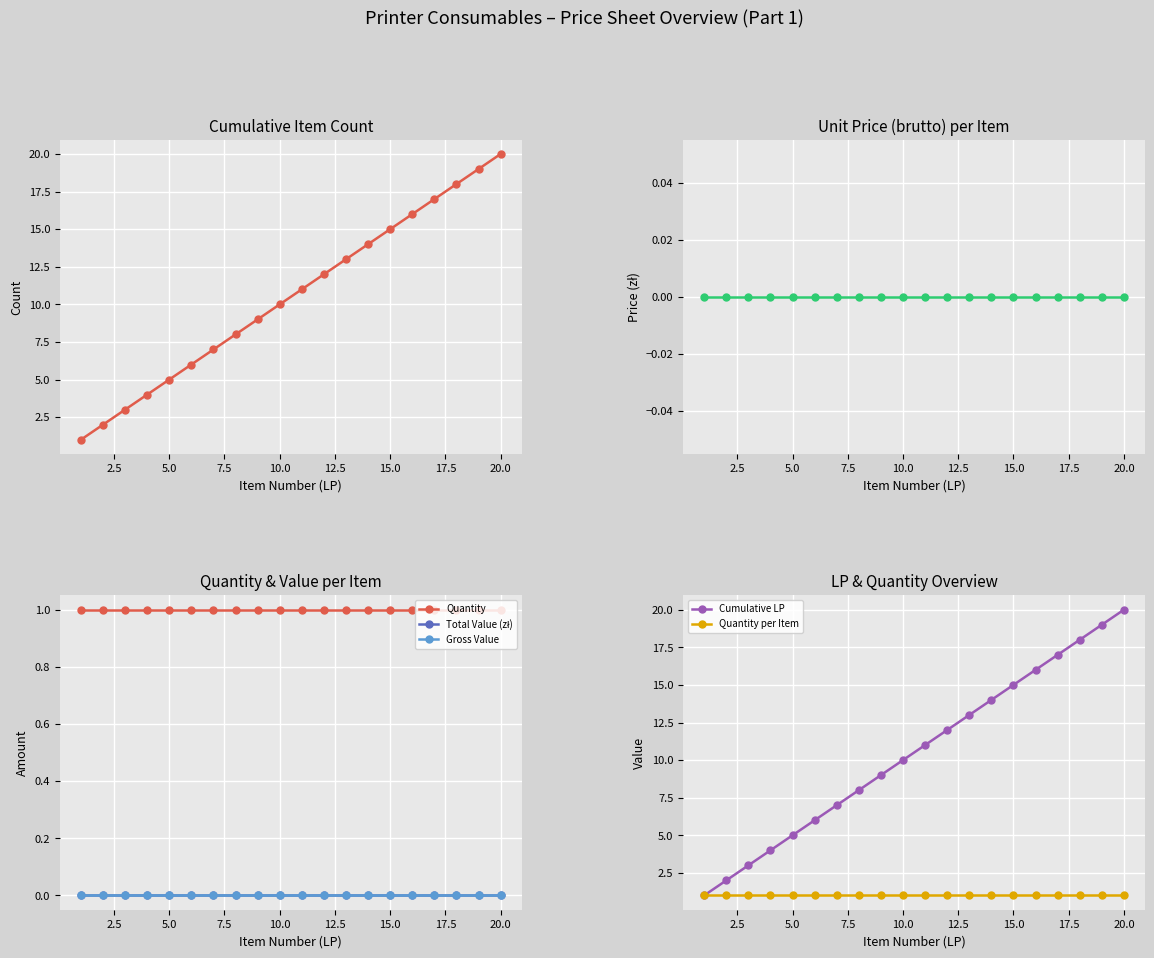

Reading right to left, extract all data points from this chart.

Quantity: 20=1	19=1	18=1	17=1	16=1	15=1	14=1	13=1	12=1	11=1	10=1	9=1	8=1	7=1	6=1	5=1	4=1	3=1	2=1	1=1
Unit Price: 20=0	19=0	18=0	17=0	16=0	15=0	14=0	13=0	12=0	11=0	10=0	9=0	8=0	7=0	6=0	5=0	4=0	3=0	2=0	1=0
Total Value: 20=0	19=0	18=0	17=0	16=0	15=0	14=0	13=0	12=0	11=0	10=0	9=0	8=0	7=0	6=0	5=0	4=0	3=0	2=0	1=0
Cumulative Items: 20=20	19=19	18=18	17=17	16=16	15=15	14=14	13=13	12=12	11=11	10=10	9=9	8=8	7=7	6=6	5=5	4=4	3=3	2=2	1=1